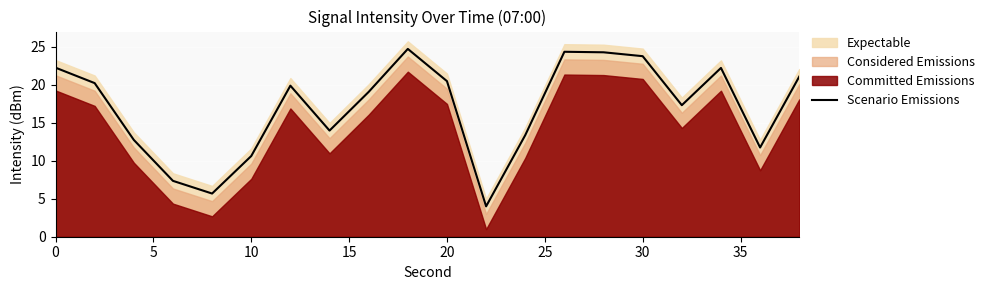

How many points are lower than both their immediate neighbors (excluding endpoints)?

5